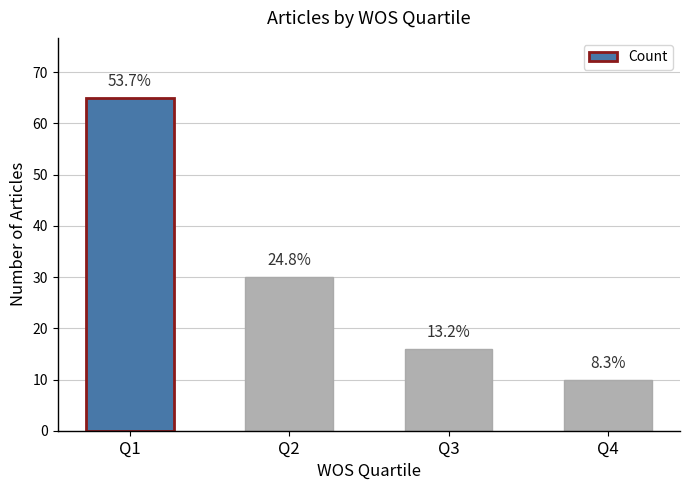

Are the bars horizontal?

No